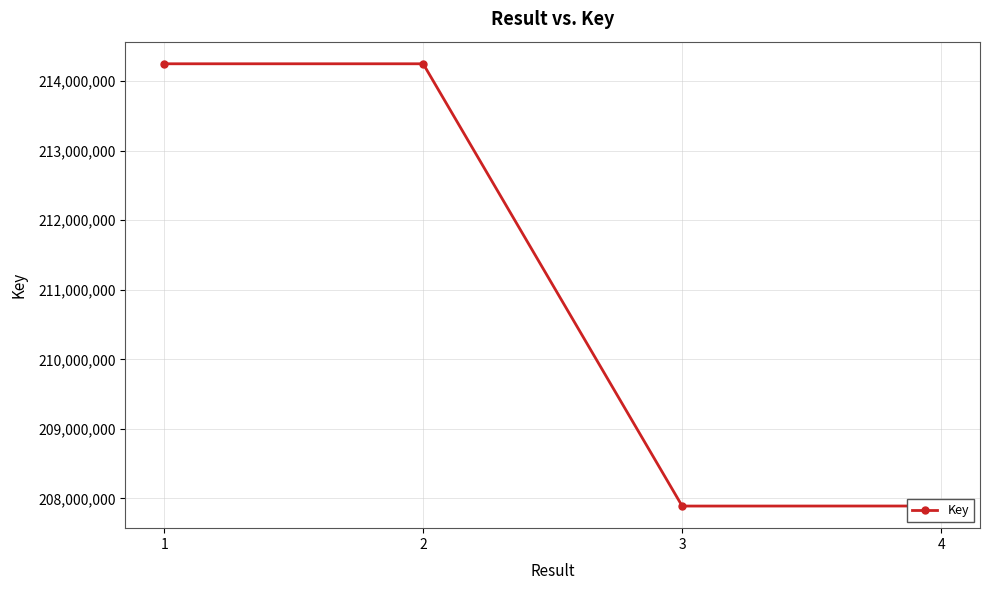

Is it true that the value at 4 is 80724351?

False